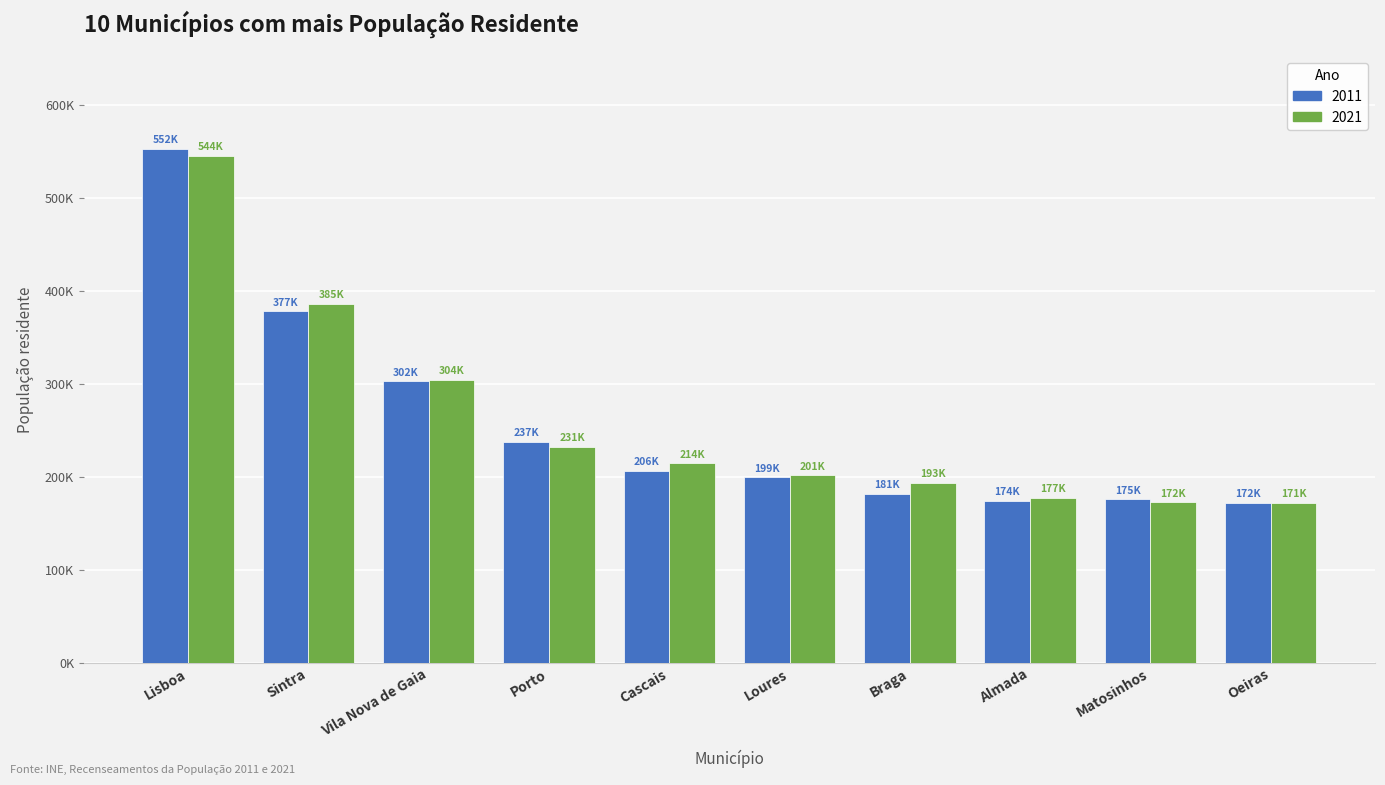

Is the value of 2021 at Cascais greater than the value of 2011 at Cascais?

Yes